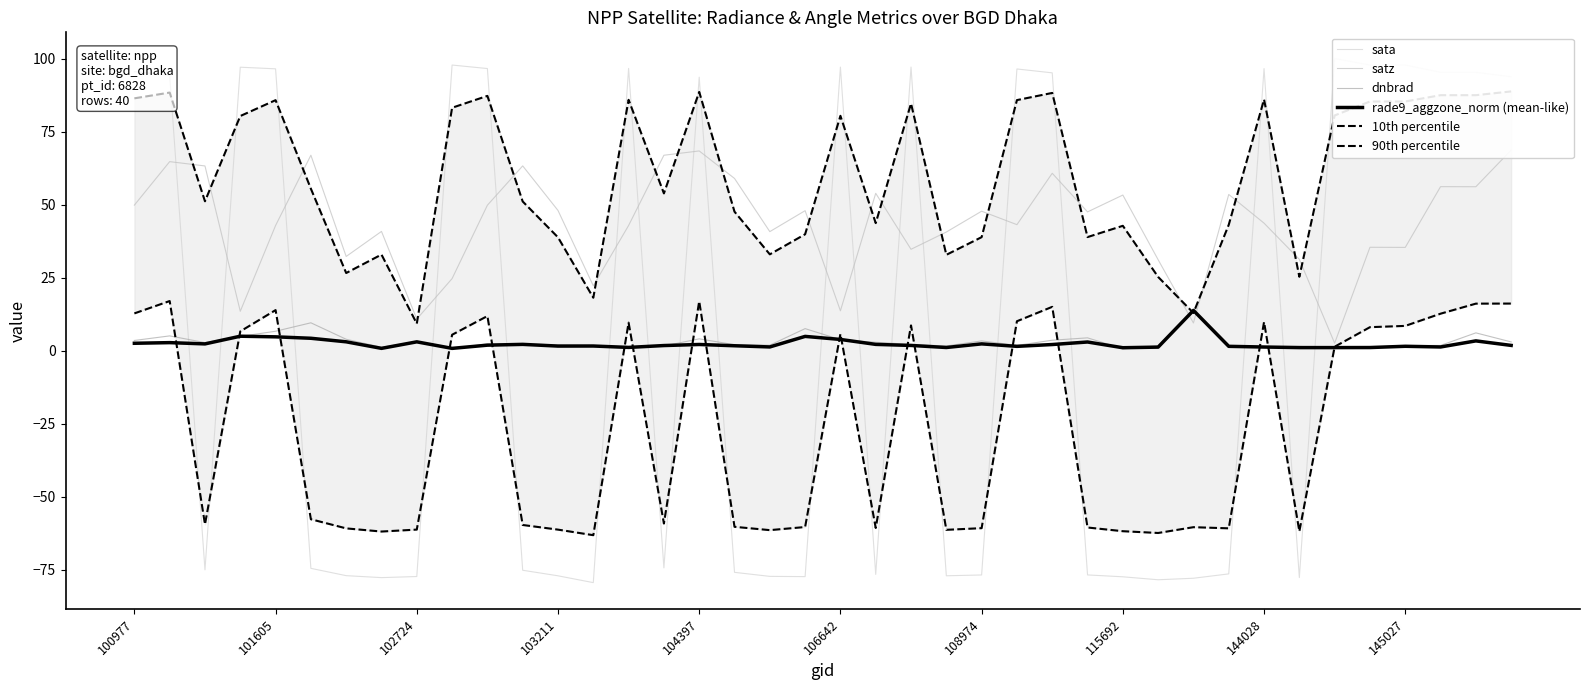

The value of dnbrad at 104397 is 4.1. True or false?

True